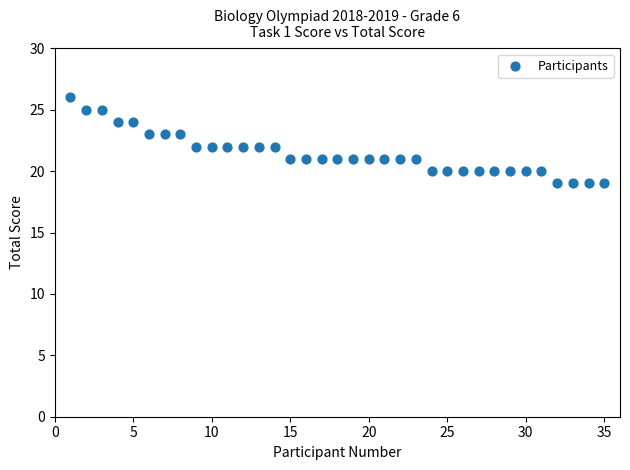

What is the range of X values (max minus min)?

34